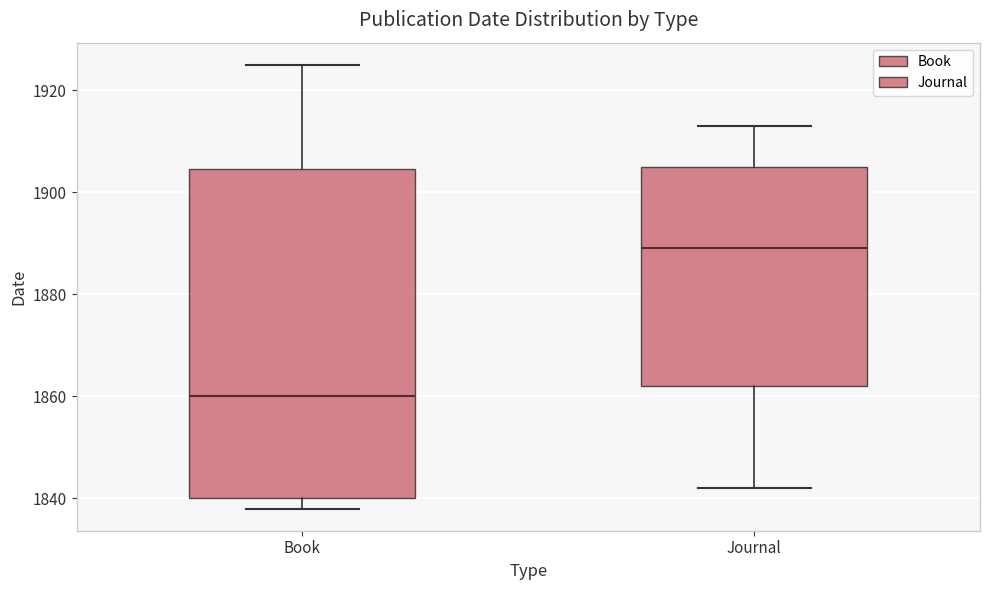

Reading left to right, read every box against the y-axis: the position of its median line, the range the box covers, and the ends of its whiskers. The values are not printed on the chart, so give them approximately, as read against the axis.

Book: median 1860, box 1840 to 1904, whiskers 1838 to 1926
Journal: median 1890, box 1862 to 1906, whiskers 1842 to 1914